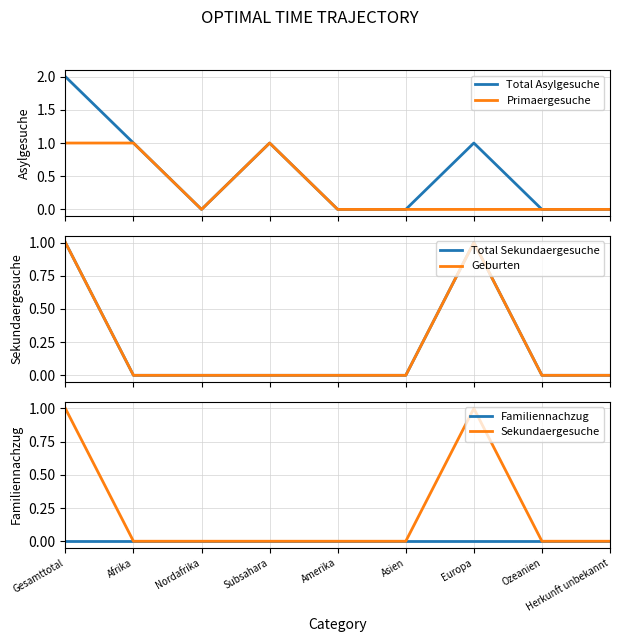

At Asien, list the series in order from largest to smallest.

Total Asylgesuche, Primaergesuche, Total Sekundaergesuche, Geburten, Familiennachzug, Sekundaergesuche